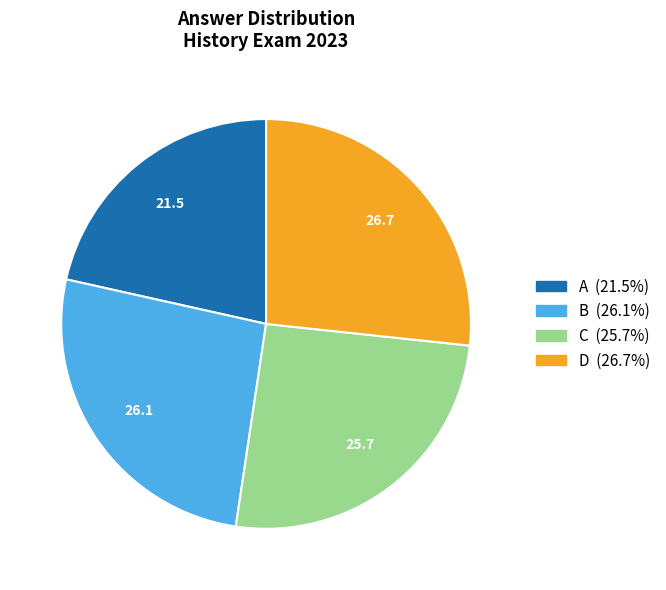

Which slice is the largest?

D